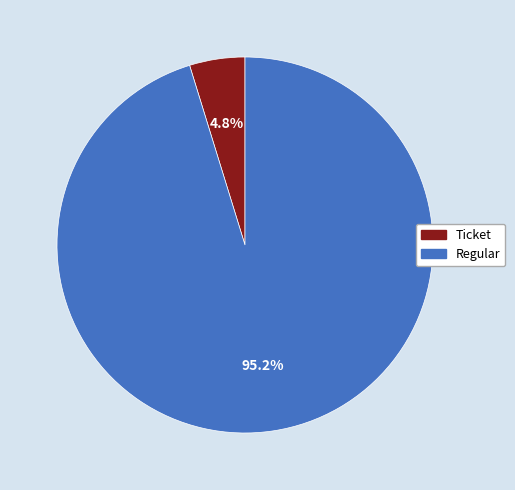

Count the number of slices in the pie.

2